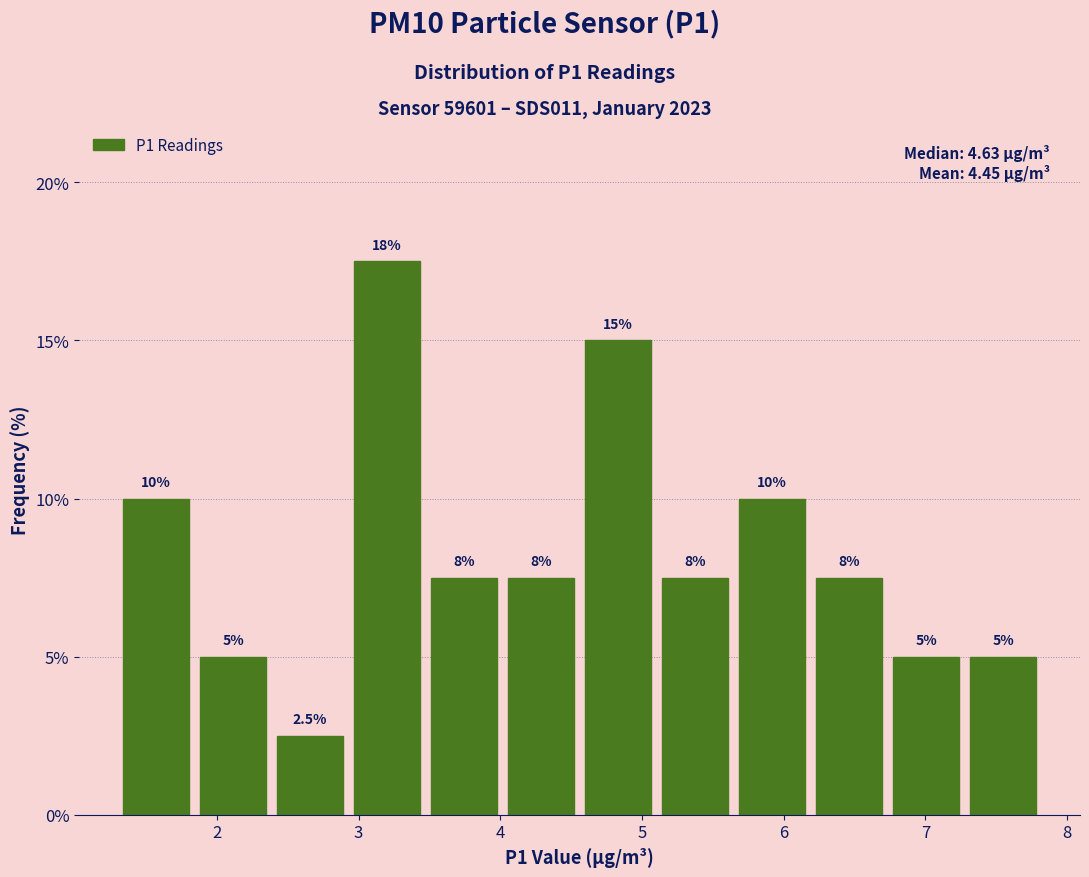

Which range on the x-axis has the tallest bar?

2.9 to 3.5